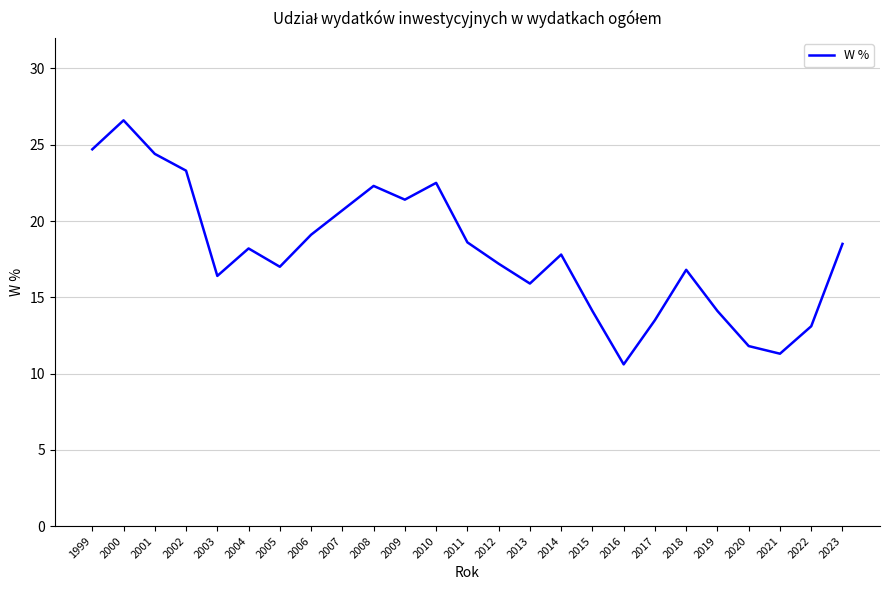

True or false: the data shows 13.1 at 2009.

False